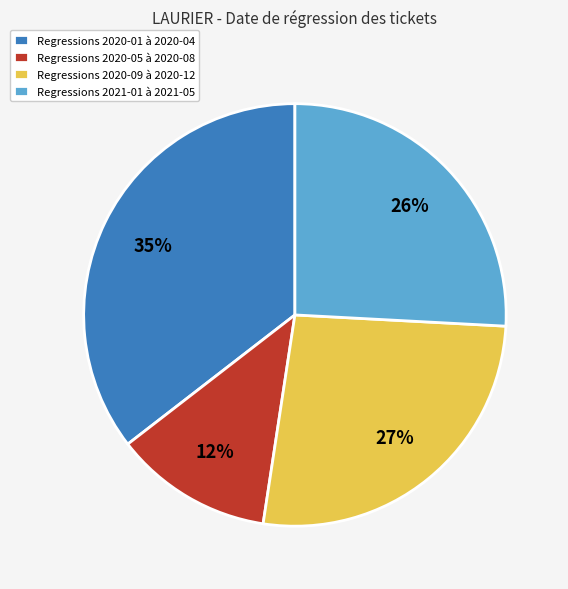

Does any single category account for the majority?

No